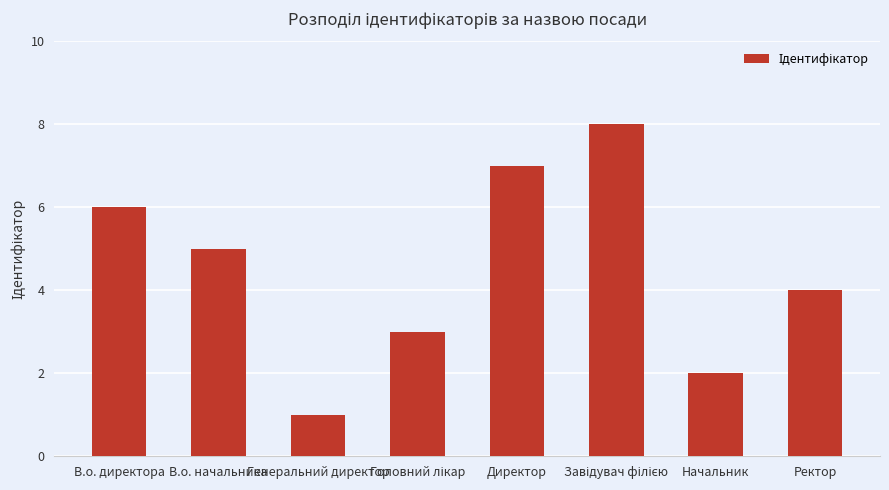

What is the value of the 8th bar from the left?

4